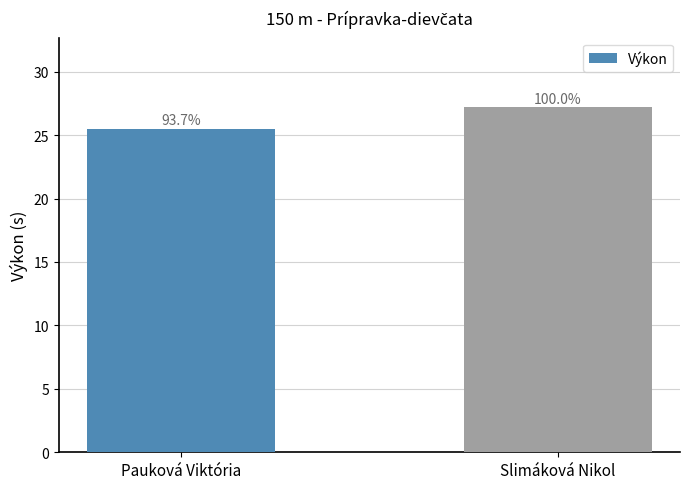

What is the value of the 1st bar from the left?

25.5